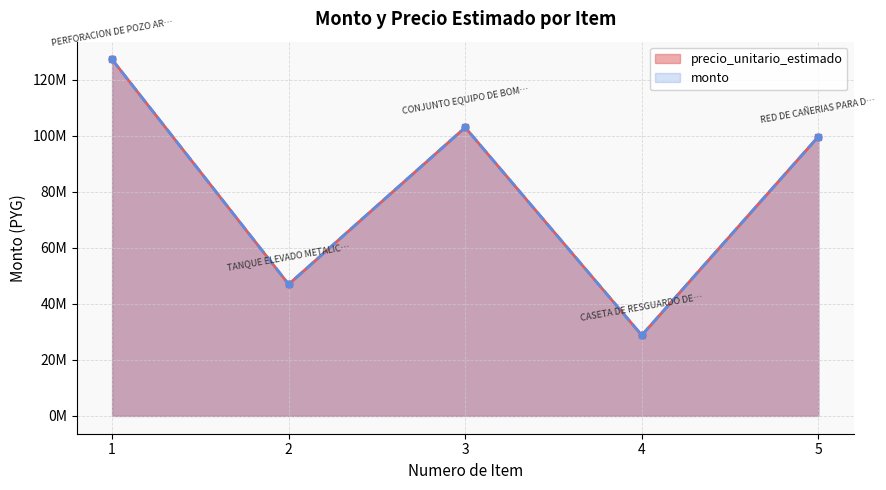

Rank the categories by precio_unitario_estimado value from highest to lowest.

1, 3, 5, 2, 4